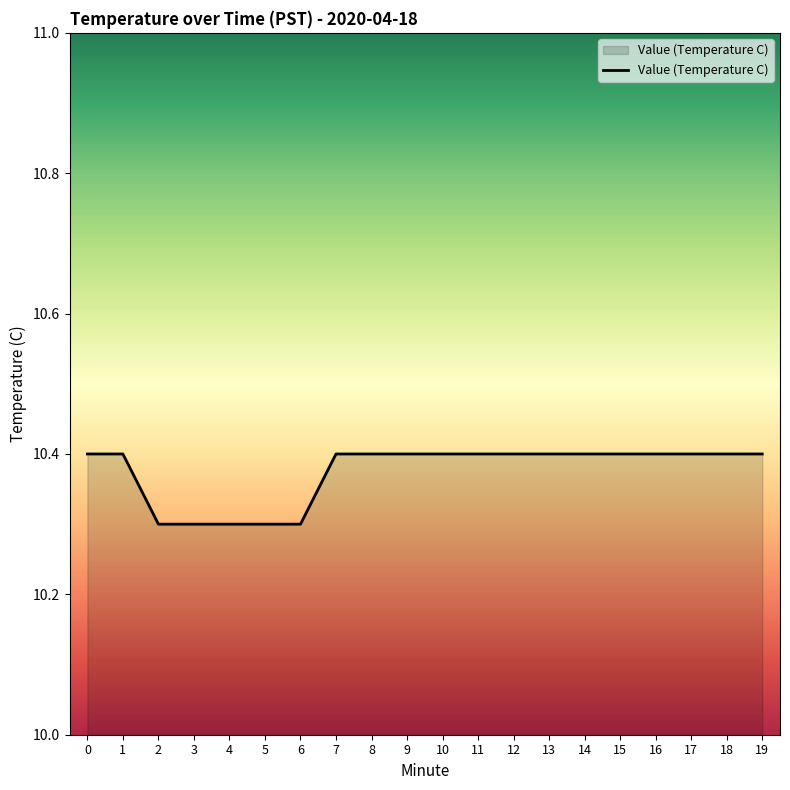

What is the minimum value shown in the chart?

10.3